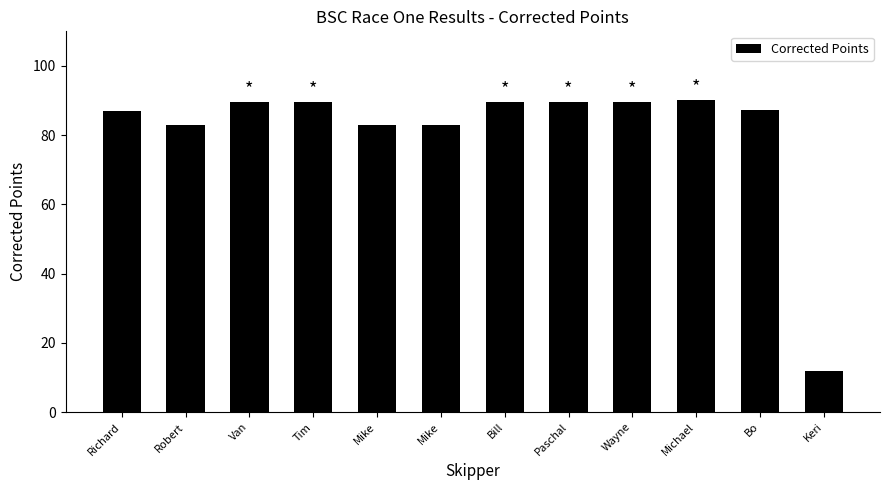

How many series are shown in this chart?

1